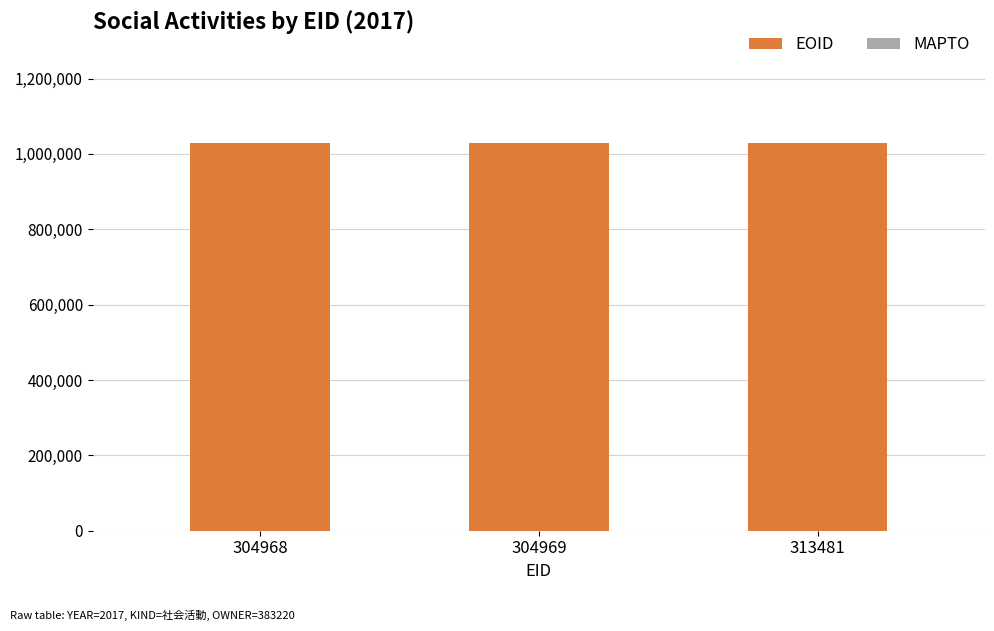

Approximately how many times larger is the value at 313481 compared to 304968?

1.0